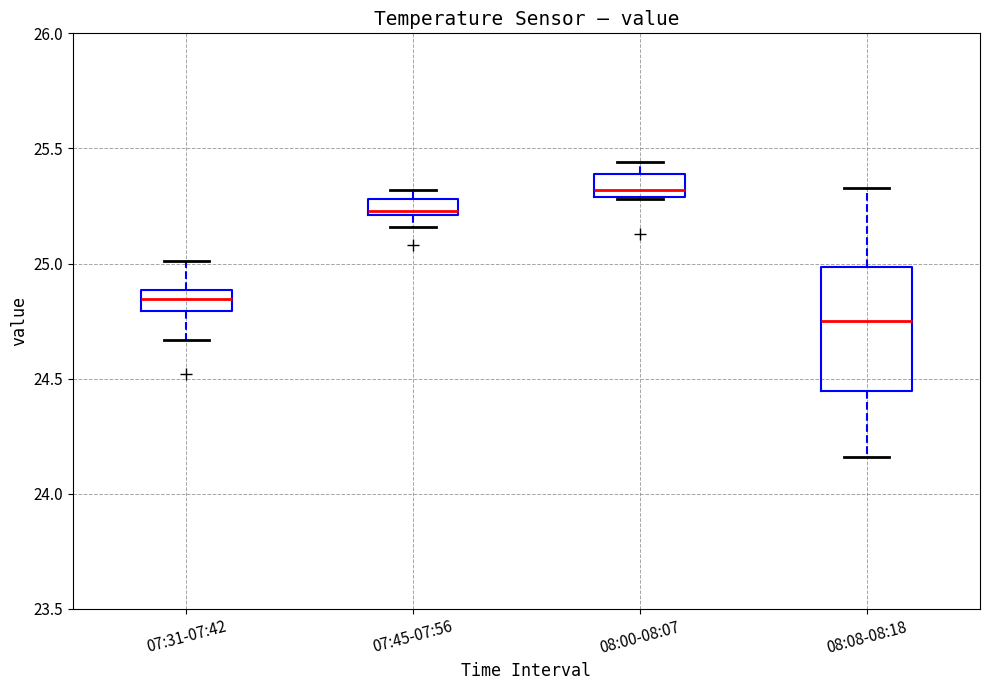

Where does the lower whisker of the box for 07:45-07:56 end on the y-axis? The values are not printed on the chart, so give them approximately, as read against the axis.

25.15